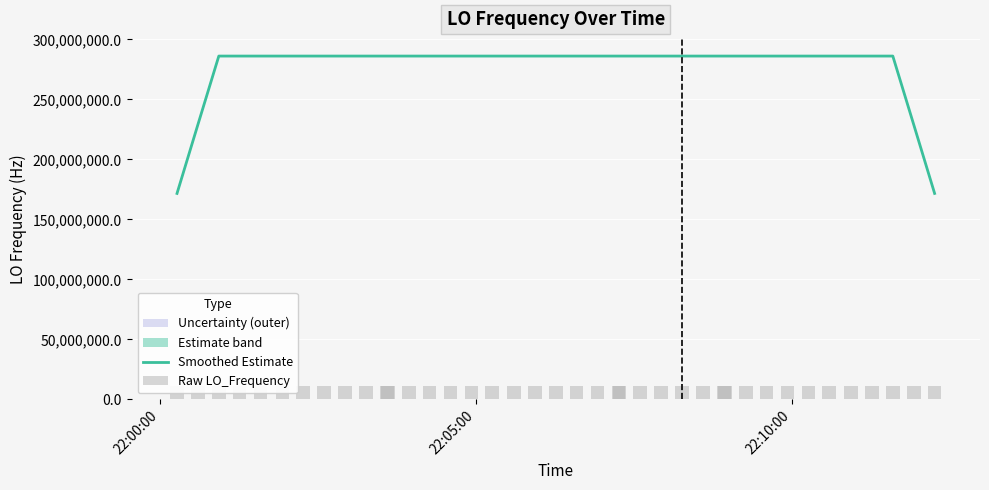

What is the value of the Smoothed Estimate bar at the 16th from the left?

286047000.5